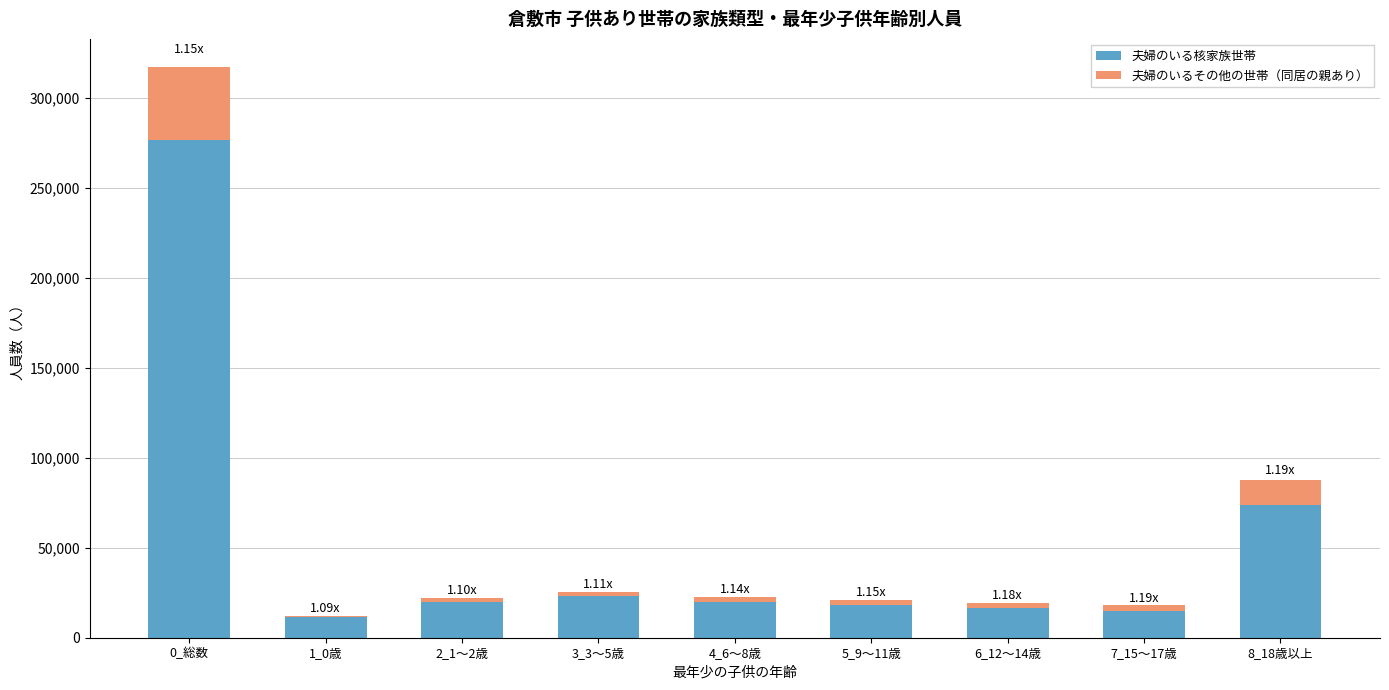

What is the sum of the 夫婦のいる核家族世帯 values at 2_1～2歳 and 8_18歳以上?

93928